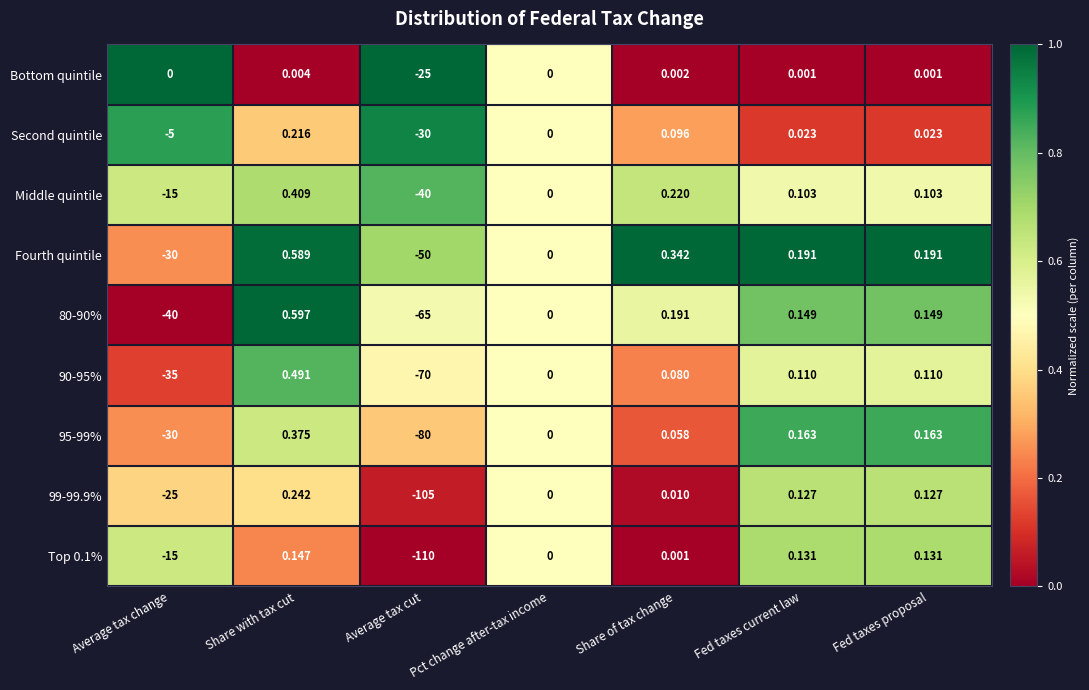

Rank the series by their maximum value, from lowest to highest.

Bottom quintile, Top 0.1%, Second quintile, 99-99.9%, 95-99%, Middle quintile, 90-95%, Fourth quintile, 80-90%